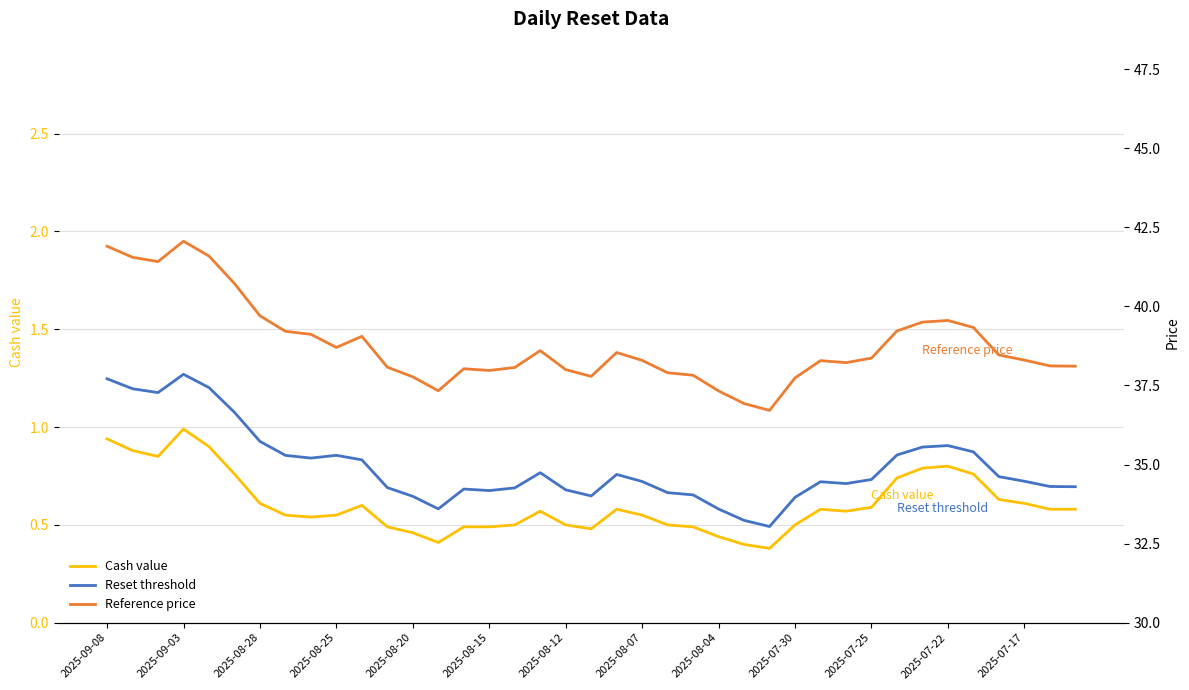

What is the lowest value of the Cash value series?

0.4